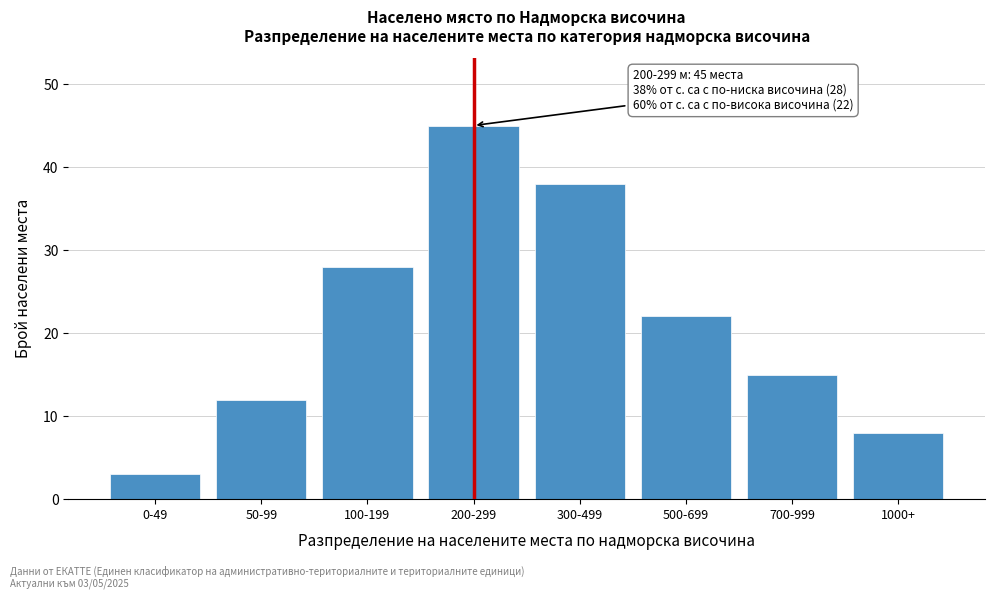

Reading right to left, list all the values displayed in this chart.

8	15	22	38	45	28	12	3